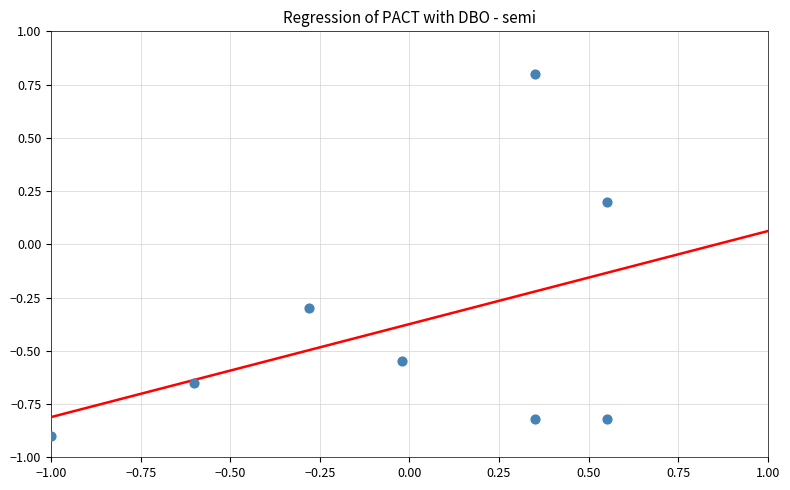

What is the range of X values (max minus min)?

1.6